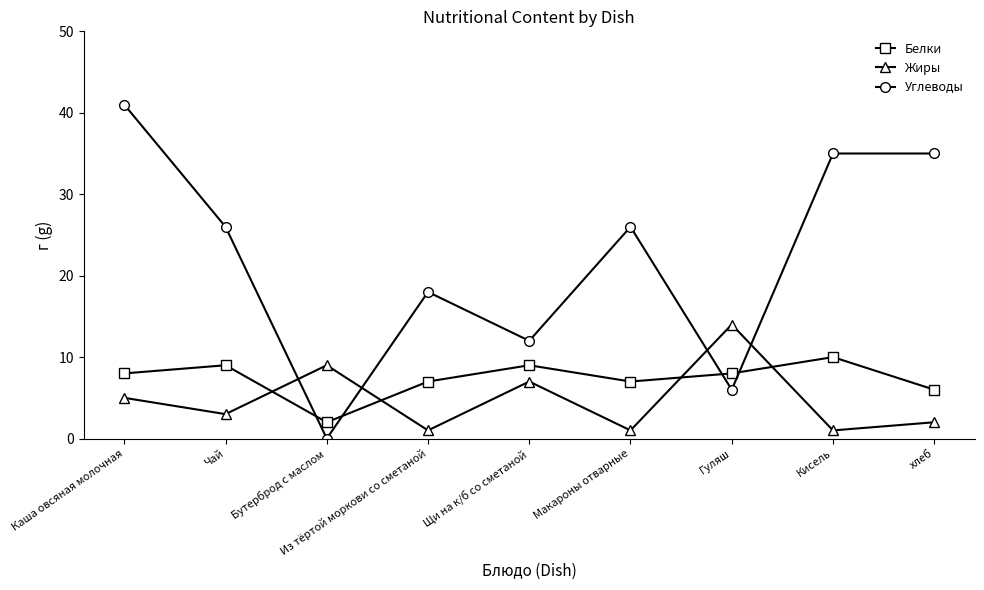

What is the label of the 1st point from the left?

Каша овсяная молочная